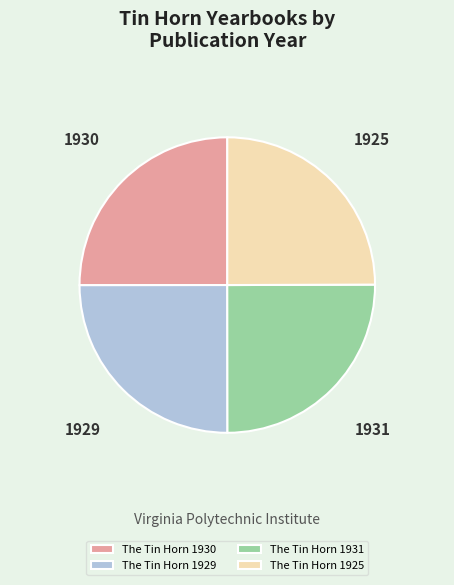

Is there a majority slice in this chart?

No